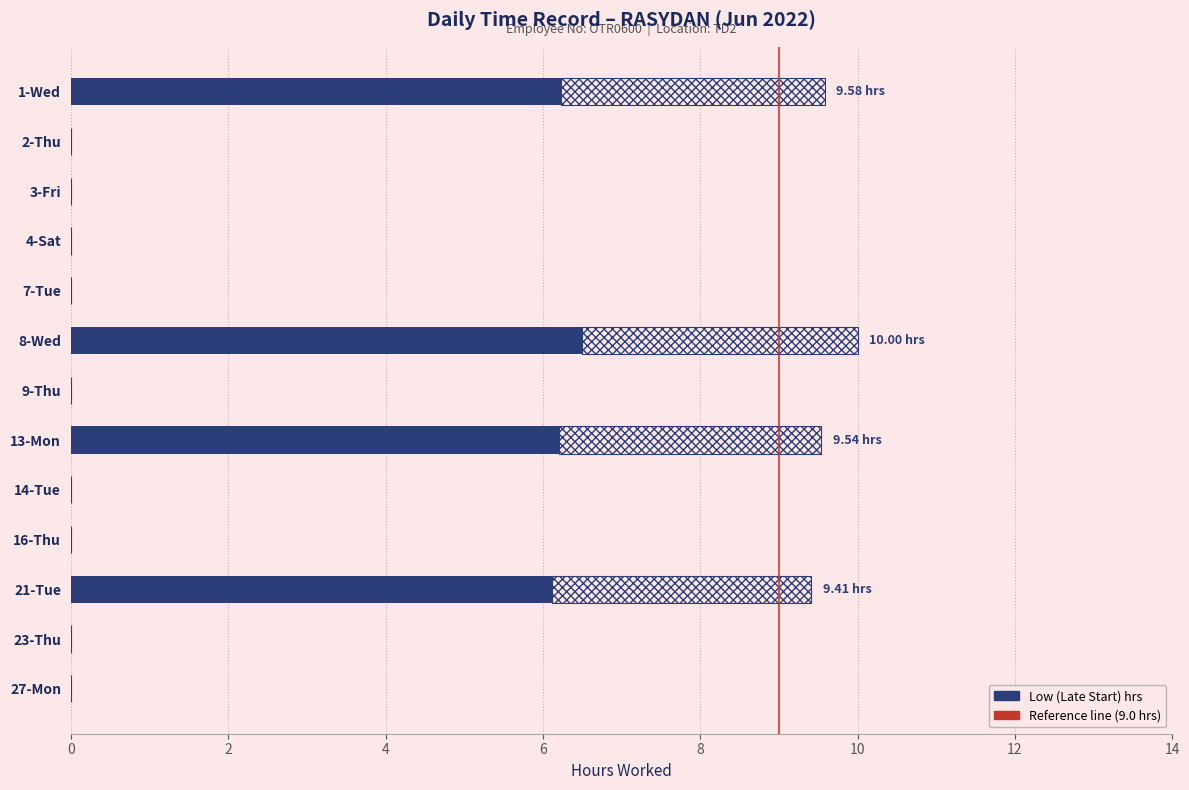

Reading left to right, extract all data points from this chart.

9.6	0.0	0.0	0.0	0.0	10.0	0.0	9.5	0.0	0.0	9.4	0.0	0.0